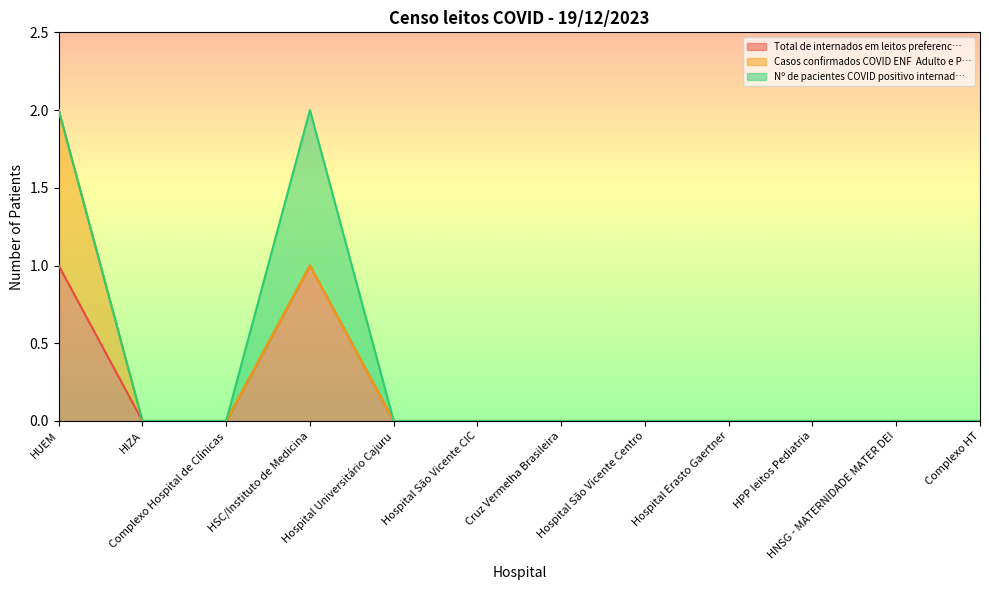

Reading left to right, list all the values displayed in this chart.

Total de internados em leitos preferenc…: HUEM=1	HIZA=0	Complexo Hospital de Clínicas=0	HSC/Instituto de Medicina=1	Hospital Universitário Cajuru=0	Hospital São Vicente CIC=0	Cruz Vermelha Brasileira=0	Hospital São Vicente Centro=0	Hospital Erasto Gaertner=0	HPP leitos Pediatria=0	HNSG - MATERNIDADE MATER DEI=0	Complexo HT=0
Casos confirmados COVID ENF  Adulto e P…: HUEM=1	HIZA=0	Complexo Hospital de Clínicas=0	HSC/Instituto de Medicina=0	Hospital Universitário Cajuru=0	Hospital São Vicente CIC=0	Cruz Vermelha Brasileira=0	Hospital São Vicente Centro=0	Hospital Erasto Gaertner=0	HPP leitos Pediatria=0	HNSG - MATERNIDADE MATER DEI=0	Complexo HT=0
Nº de pacientes COVID positivo internad…: HUEM=0	HIZA=0	Complexo Hospital de Clínicas=0	HSC/Instituto de Medicina=1	Hospital Universitário Cajuru=0	Hospital São Vicente CIC=0	Cruz Vermelha Brasileira=0	Hospital São Vicente Centro=0	Hospital Erasto Gaertner=0	HPP leitos Pediatria=0	HNSG - MATERNIDADE MATER DEI=0	Complexo HT=0